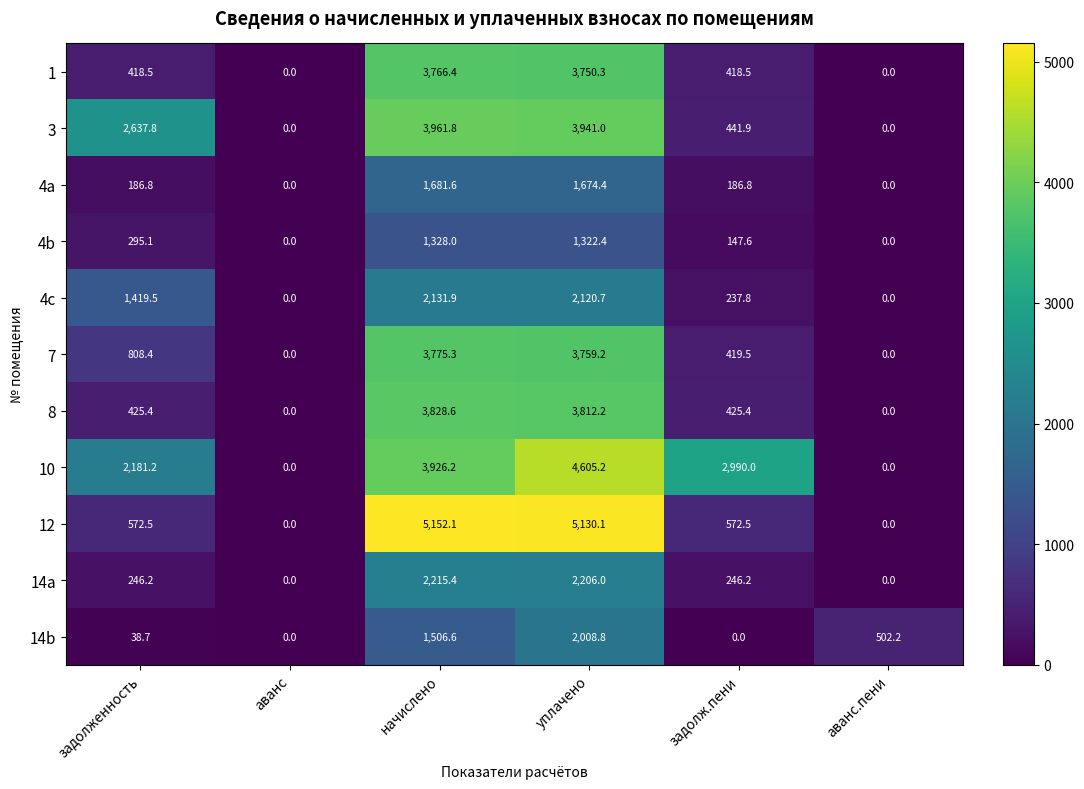

What is the maximum value shown in the chart?

5152.1